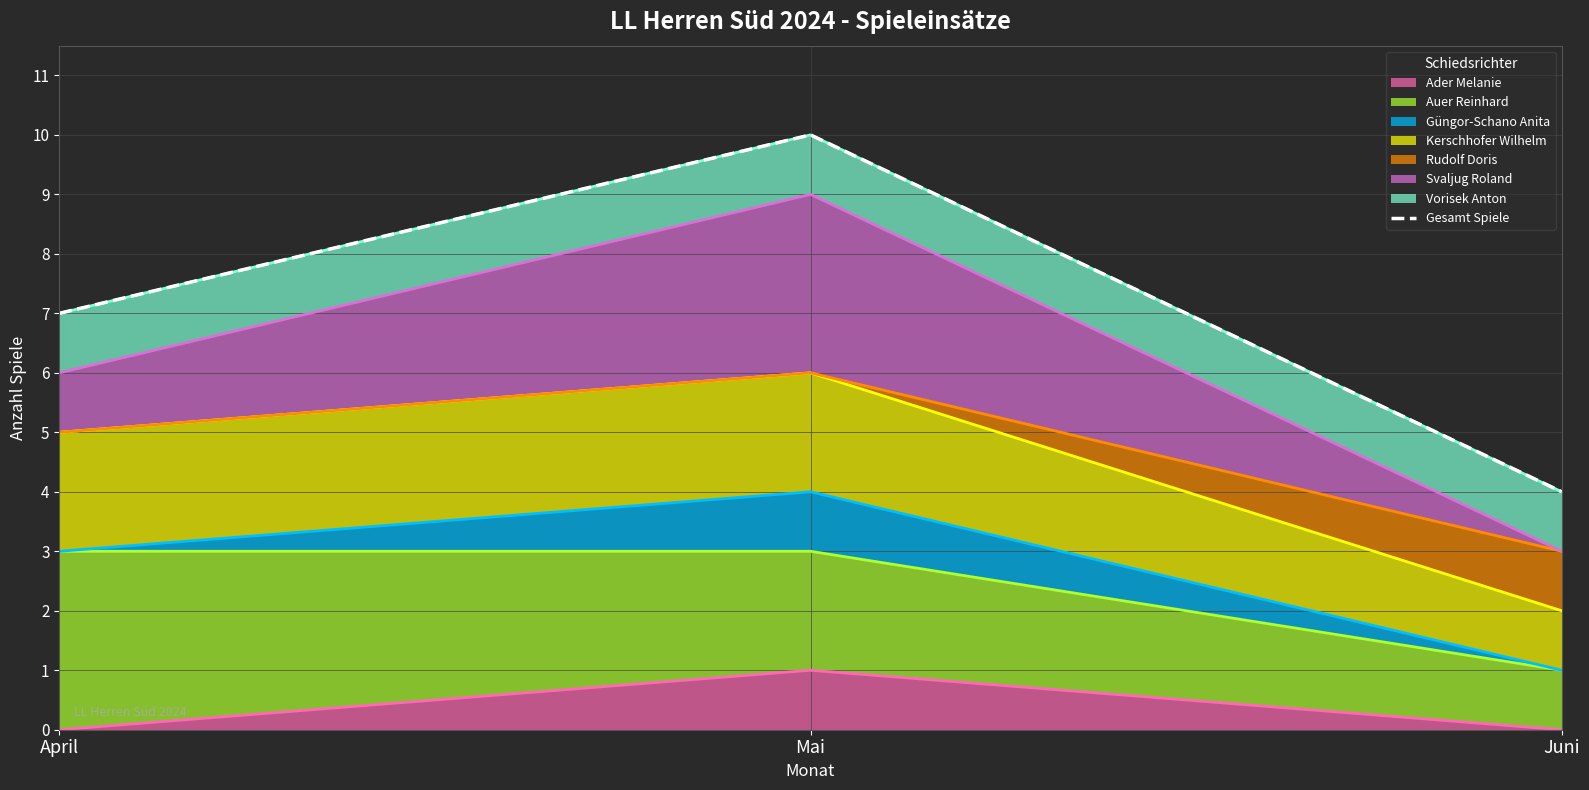

What position from the right is Juni?

1